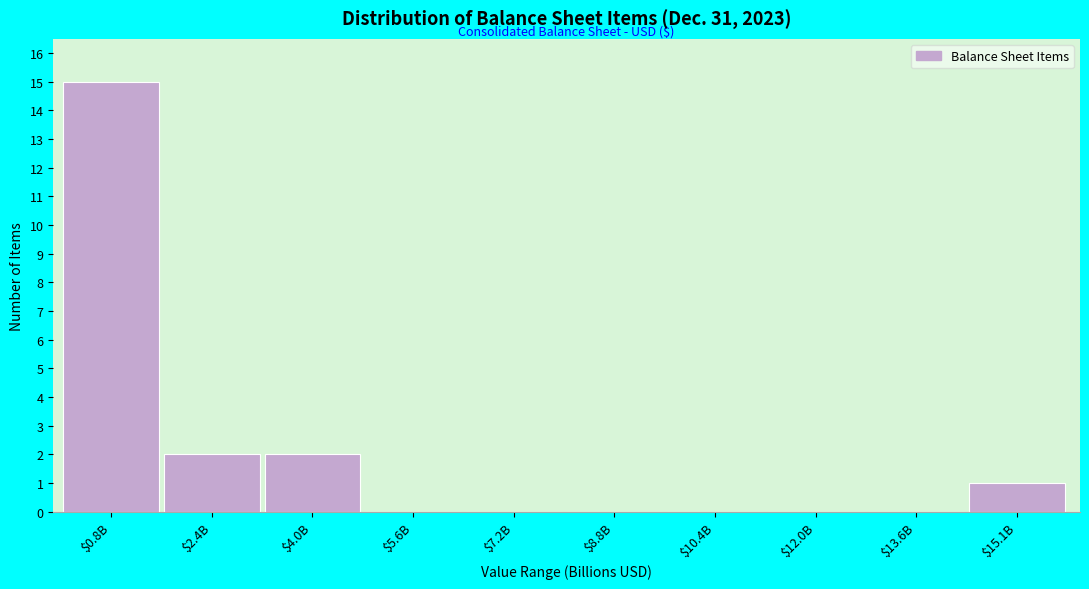

The chart shows a value of 10 at $13.6B. True or false?

False